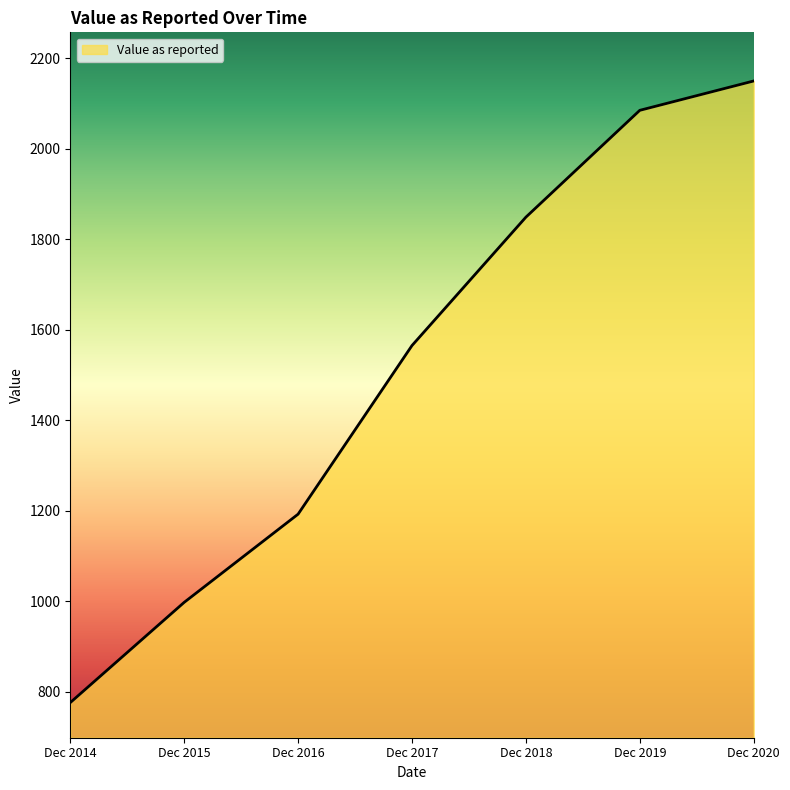

How many series are shown in this chart?

1